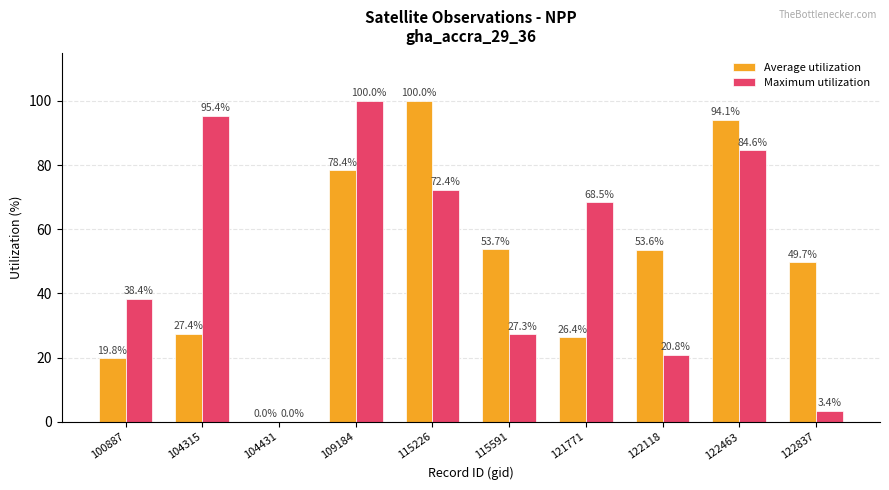

Between 104315 and 122837, which series saw the biggest shift?

Maximum utilization